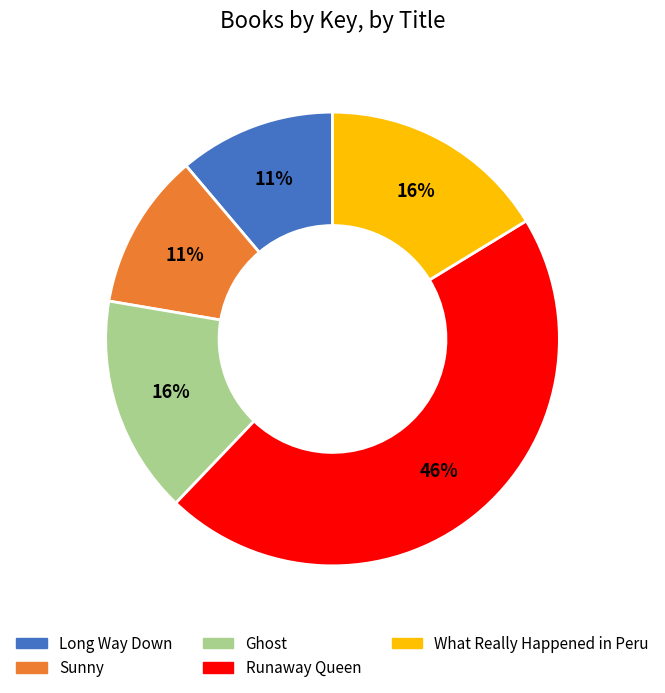

Which slice is the largest?

Runaway Queen